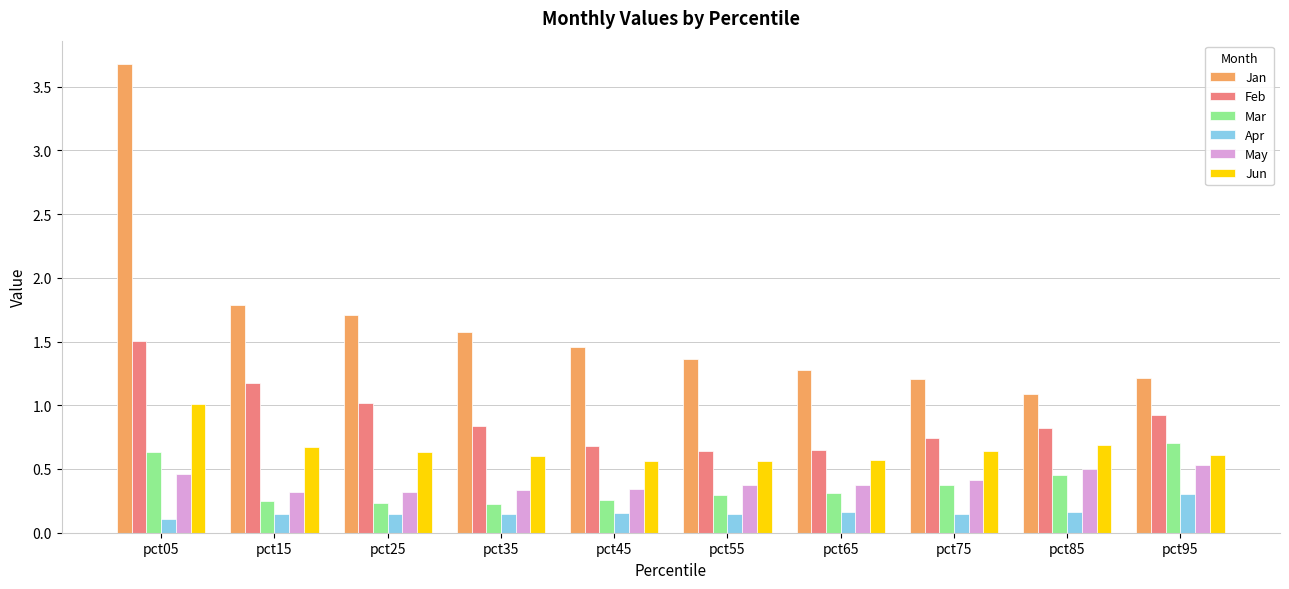

At how many categories does at least one series exceed 0?

10